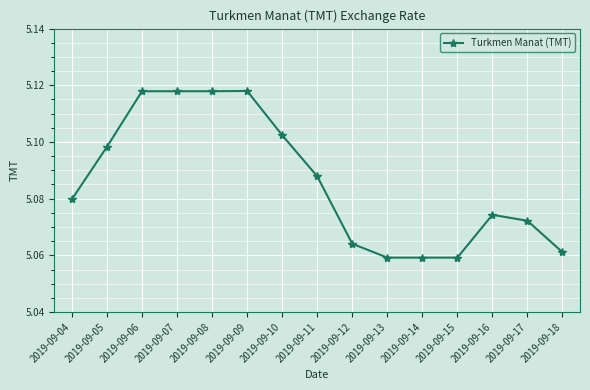

Which has a higher value, 2019-09-10 or 2019-09-14?

2019-09-10